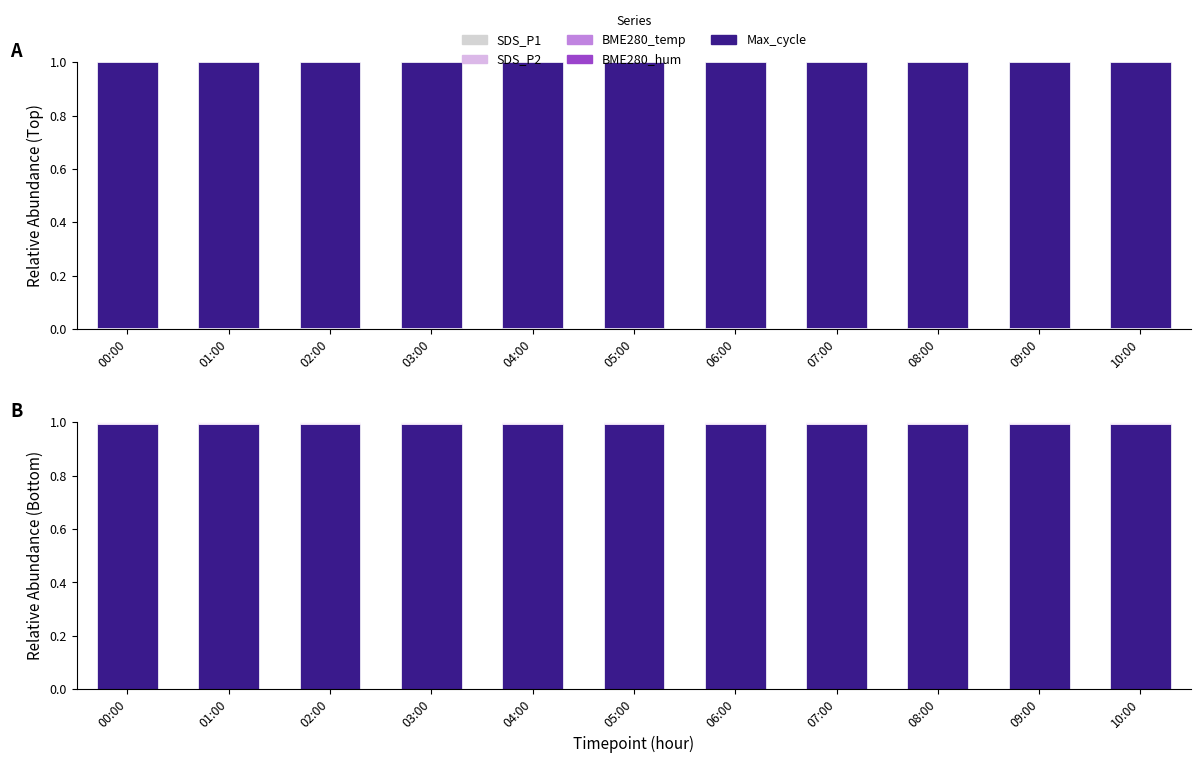

What are all the series names shown in the legend?

SDS_P1, SDS_P2, BME280_temp, BME280_hum, Max_cycle